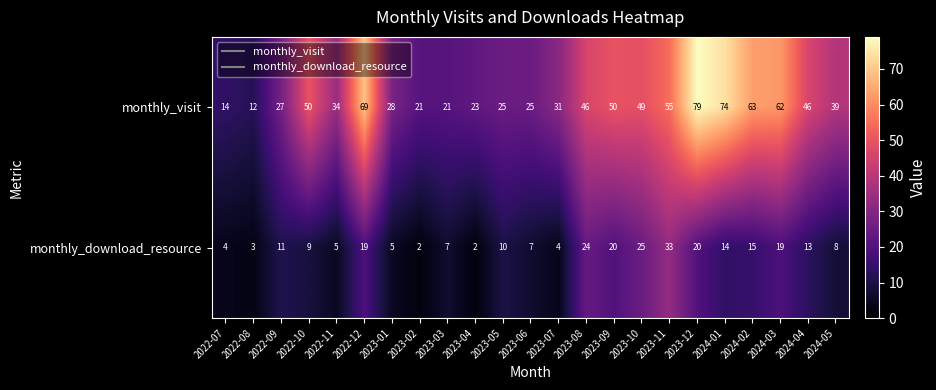

The monthly_download_resource series shows 4 at 2022-07. True or false?

True